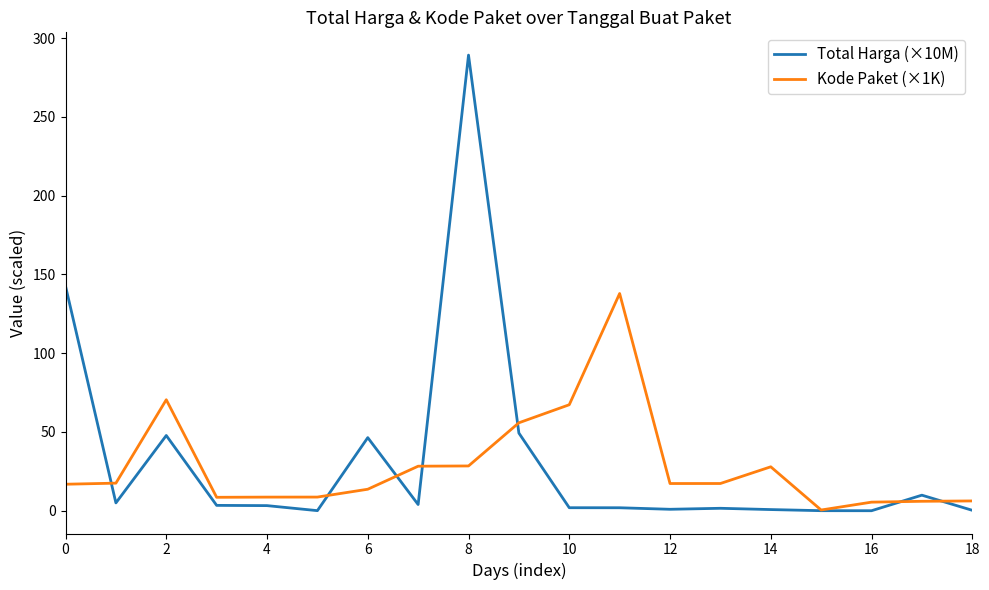

Does the chart have visible grid lines?

No